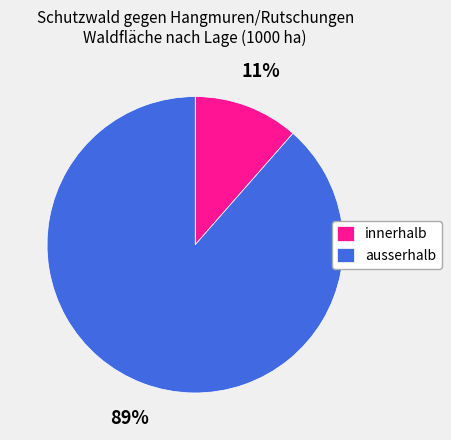

Is the sum of ausserhalb and innerhalb greater than half?

Yes